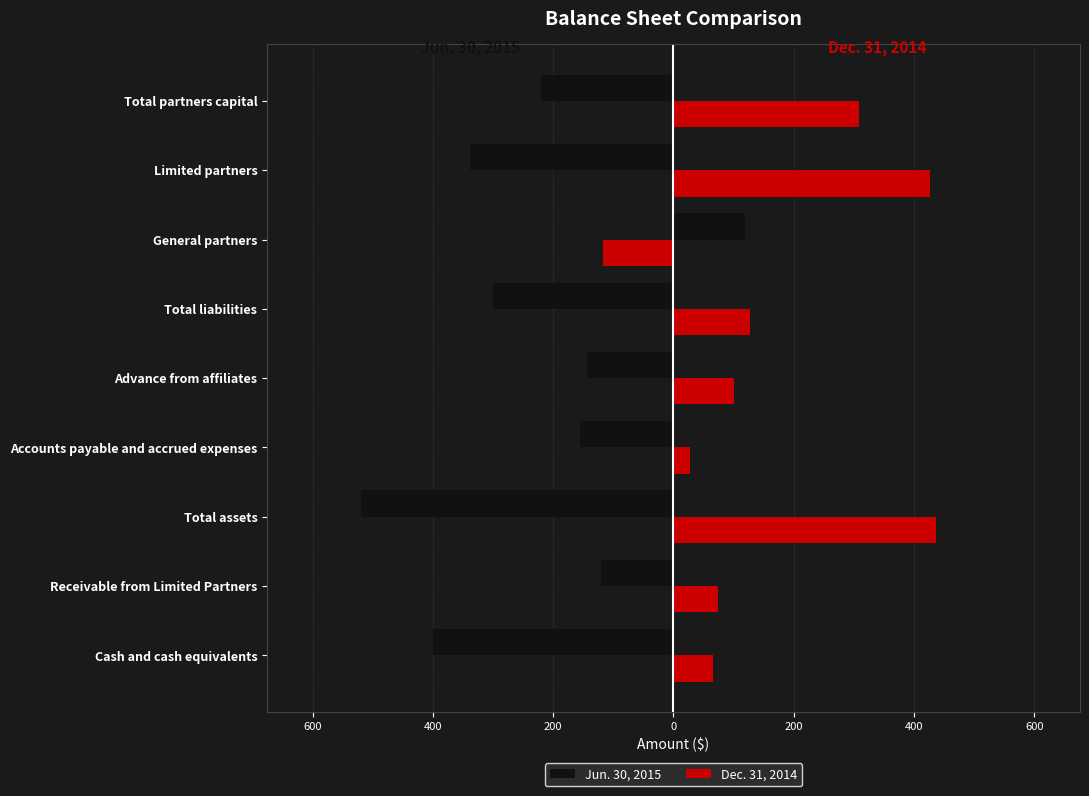

What is the average value of the Jun. 30, 2015 series?

-231